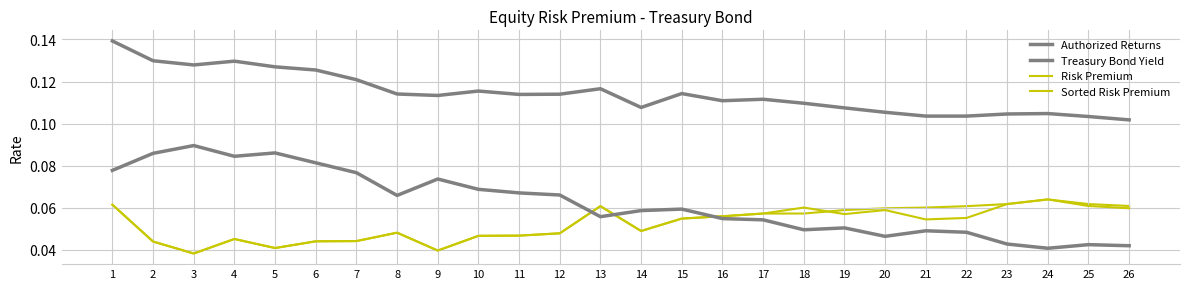

Which series changed the most between 2 and 16?

Treasury Bond Yield